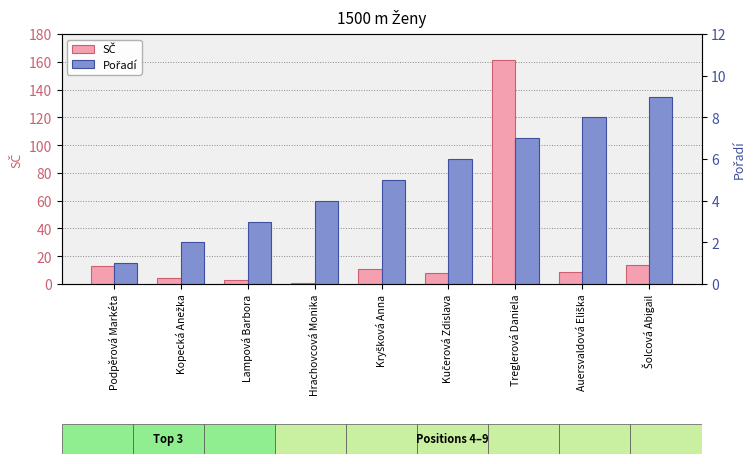

Which label corresponds to the largest value in the chart?

Treglerová Daniela